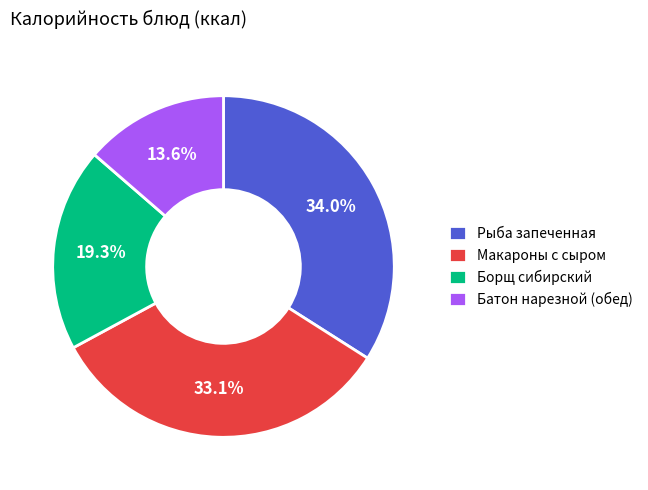

How much of the chart is everything except Рыба запеченная?

66.0%